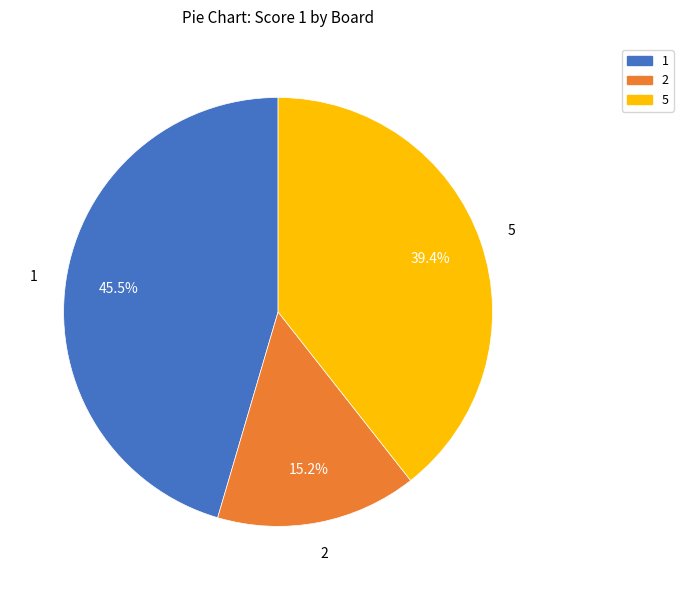

How many segments does this pie chart have?

3